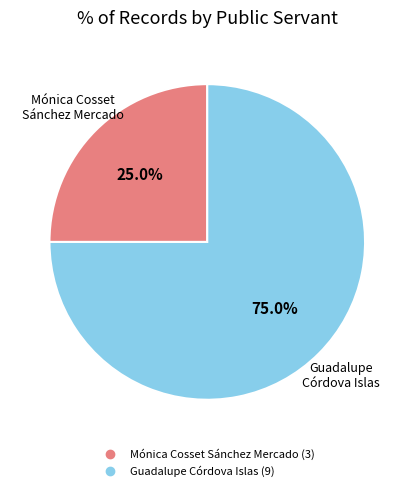

To the nearest percent, what percentage of the pie is Mónica Cosset Sánchez Mercado?

25%